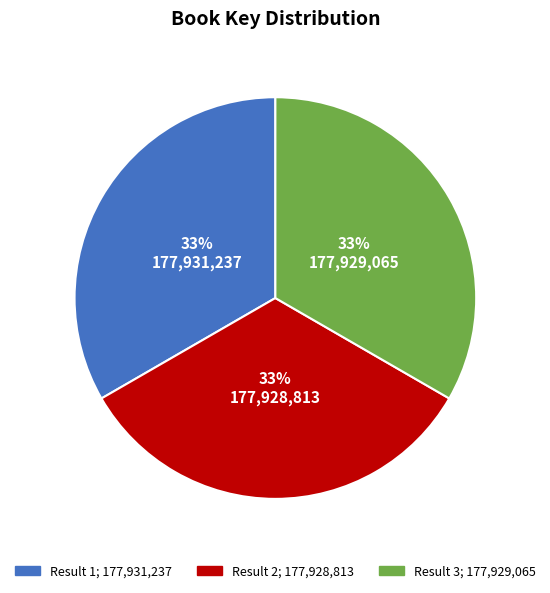

Does any single category account for the majority?

No